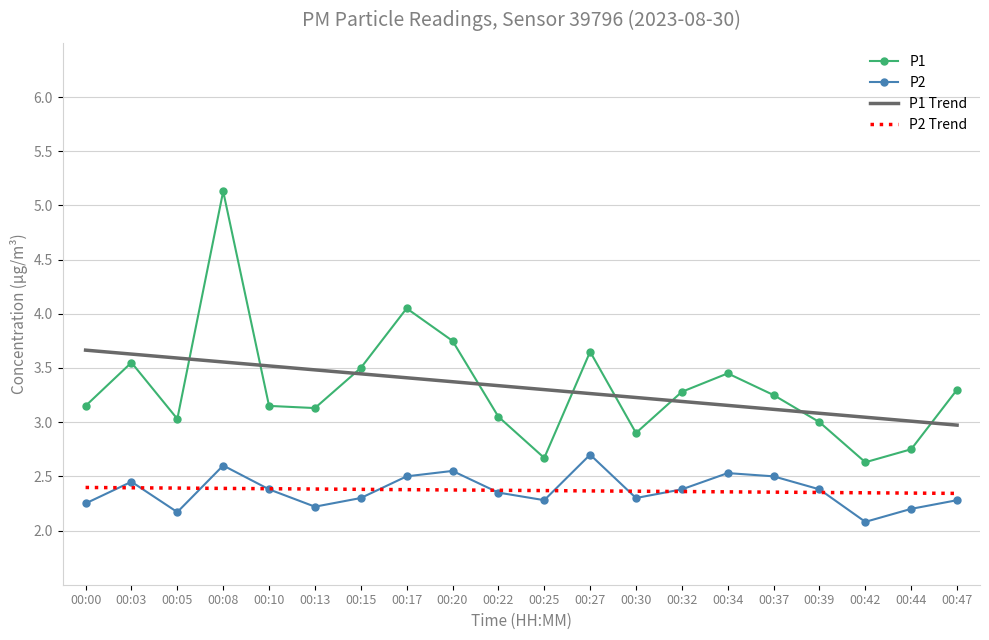

What is the total value across all series at 00:03?

12.0